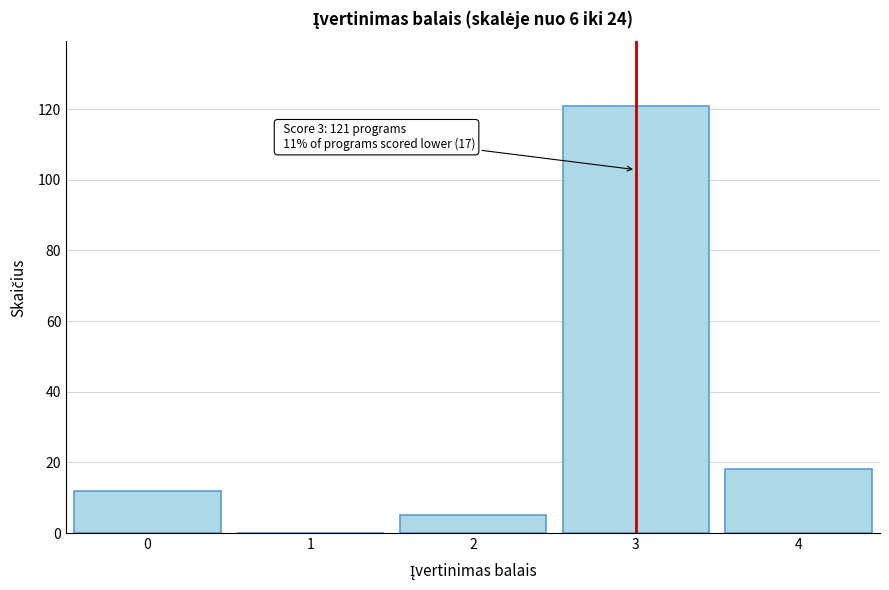

Reading right to left, what are all the values shown in this chart?

4=18	3=121	2=5	1=0	0=12